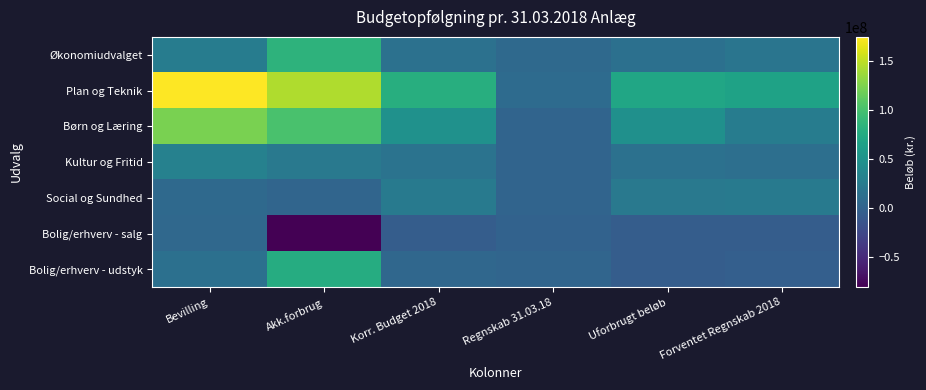

At which category does the chart reach its peak across all series?

Bevilling